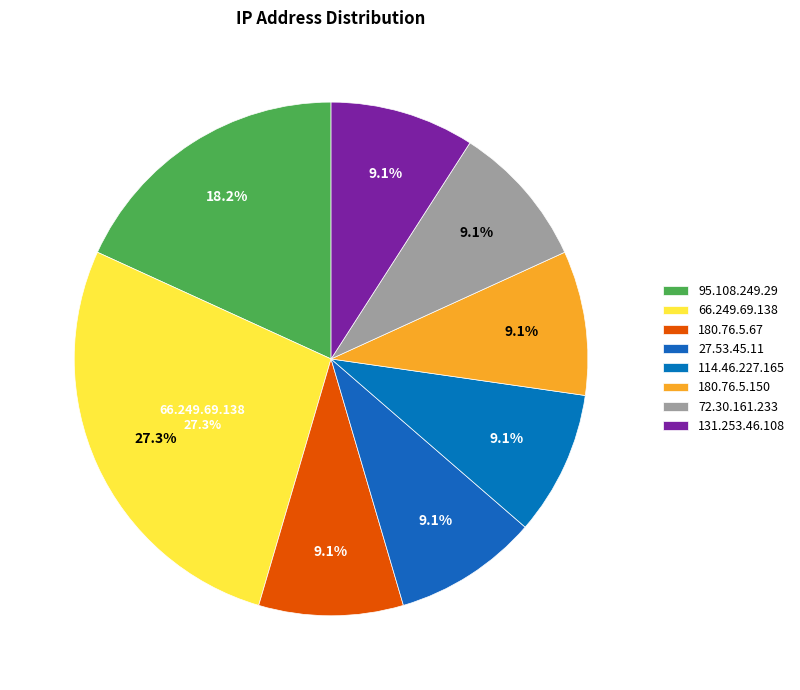

What percentage is the 72.30.161.233 slice, to the nearest percent?

9%